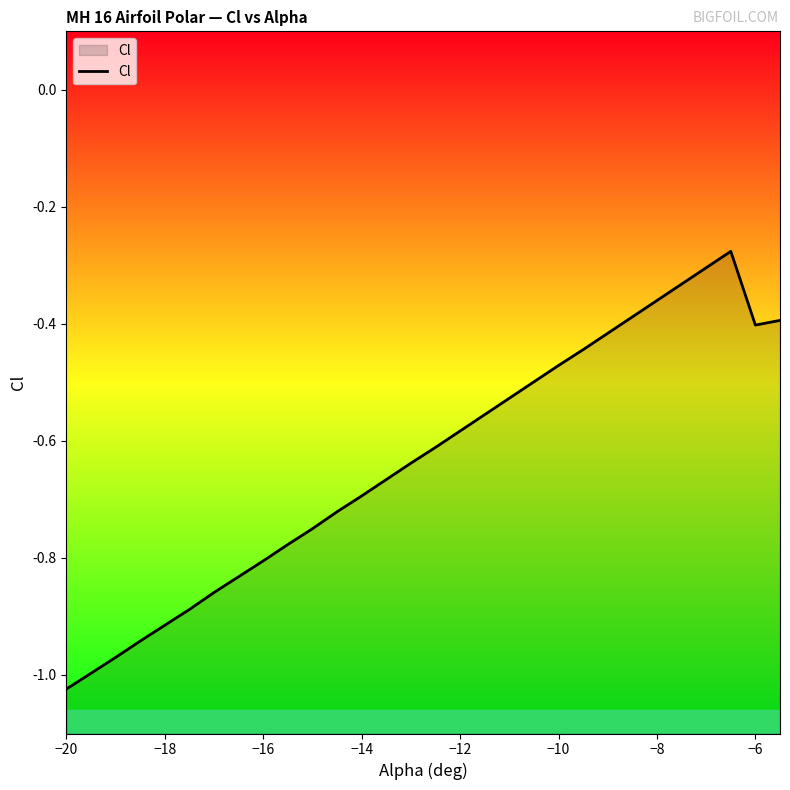

Which category has the lowest value across all series?

−20